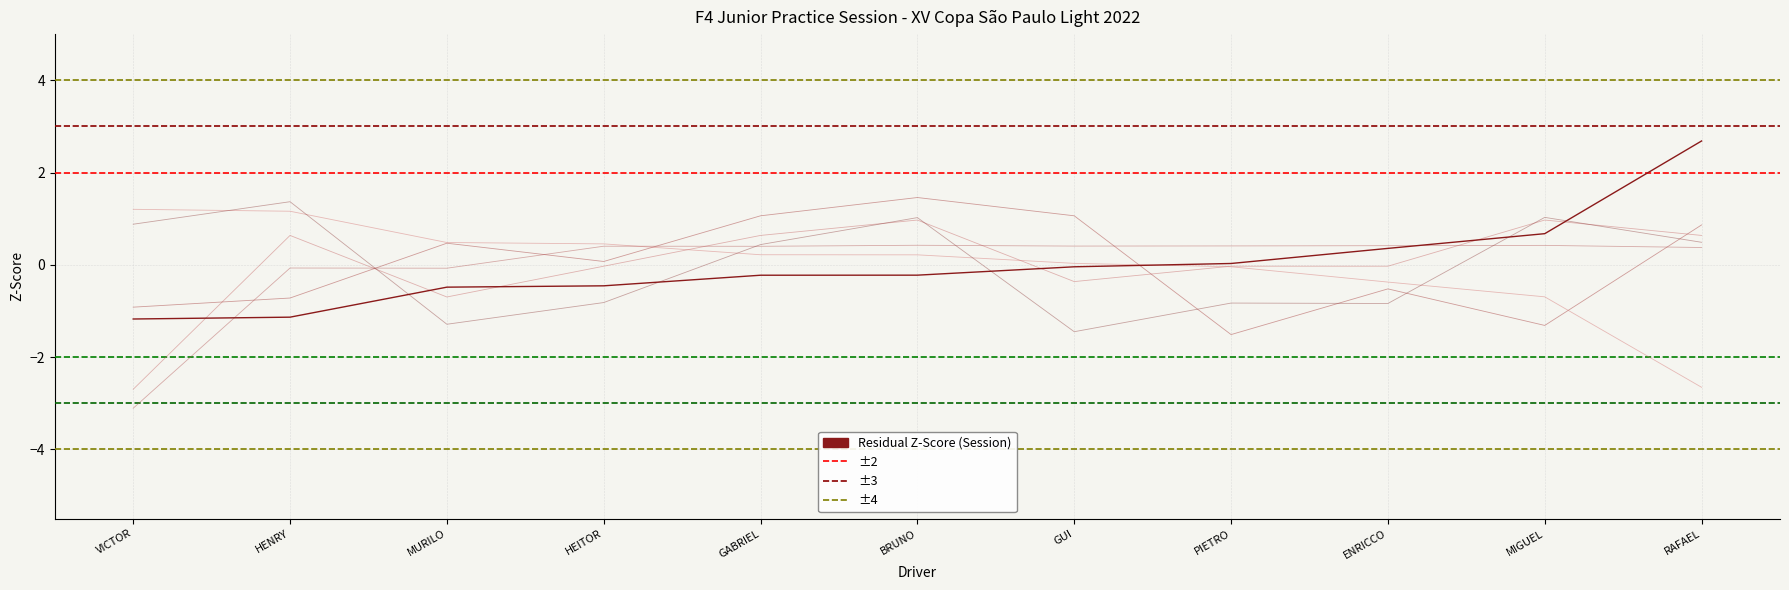

What position from the left is RAFAEL?

11